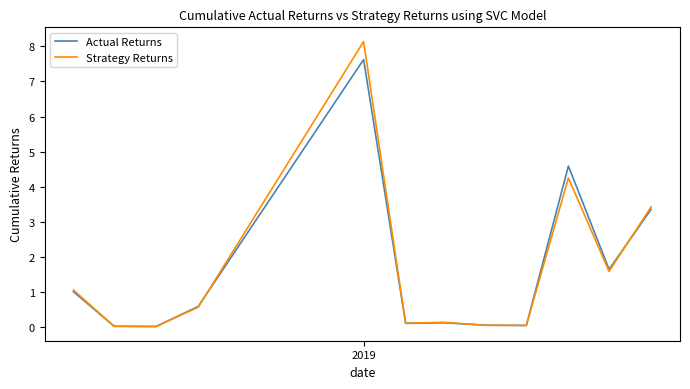

What is the maximum value for Strategy Returns?

8.1